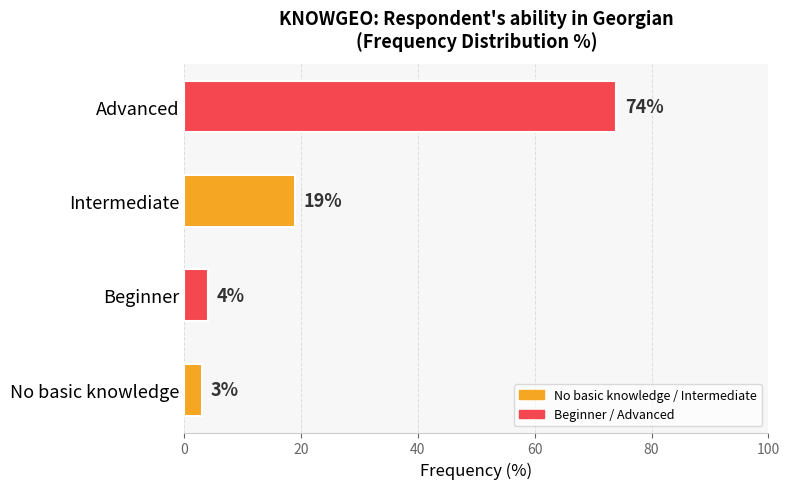

What is the smallest value displayed?

3